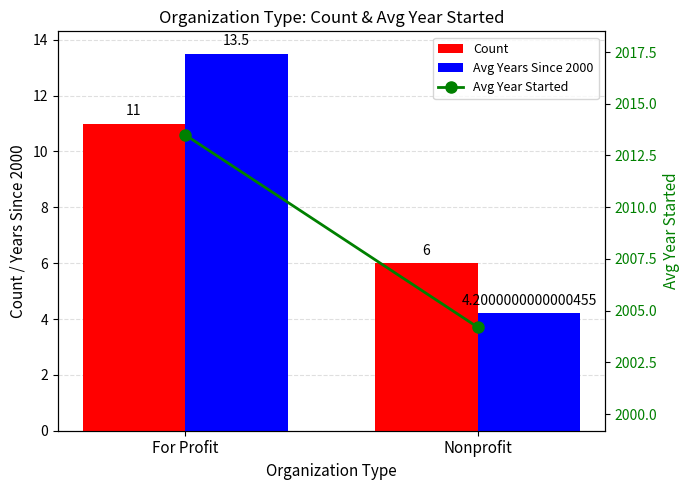

The Avg Year Started series shows 2013.5 at For Profit. True or false?

True